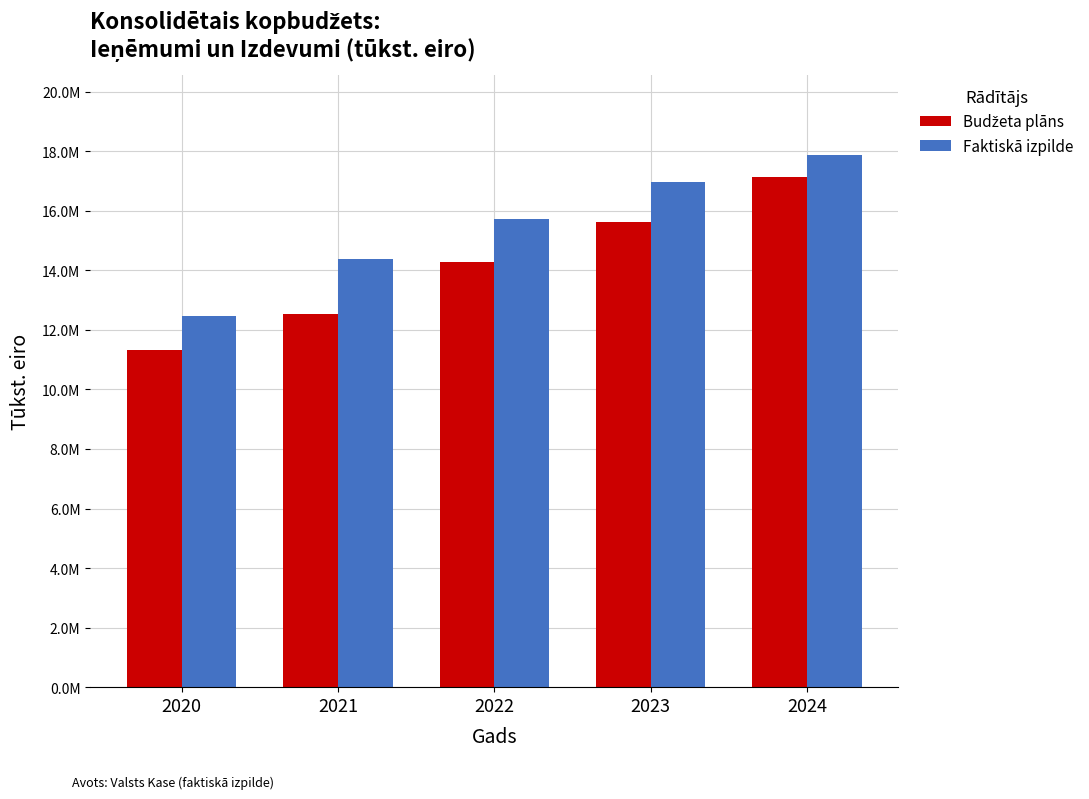

Are the bars grouped side by side (vs. stacked)?

Yes